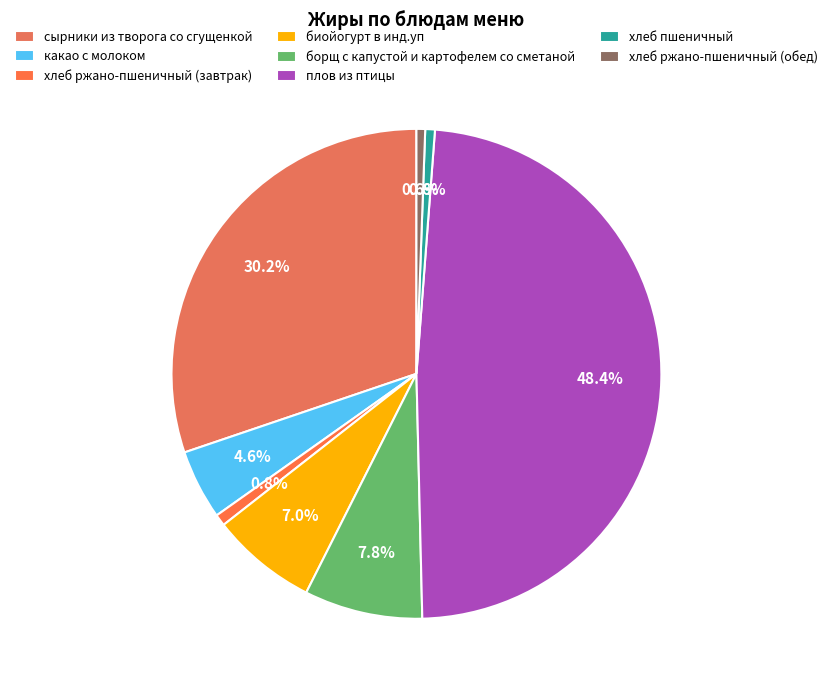

To the nearest percent, what is the difference between the хлеб пшеничный and какао с молоком slice percentages?

4%